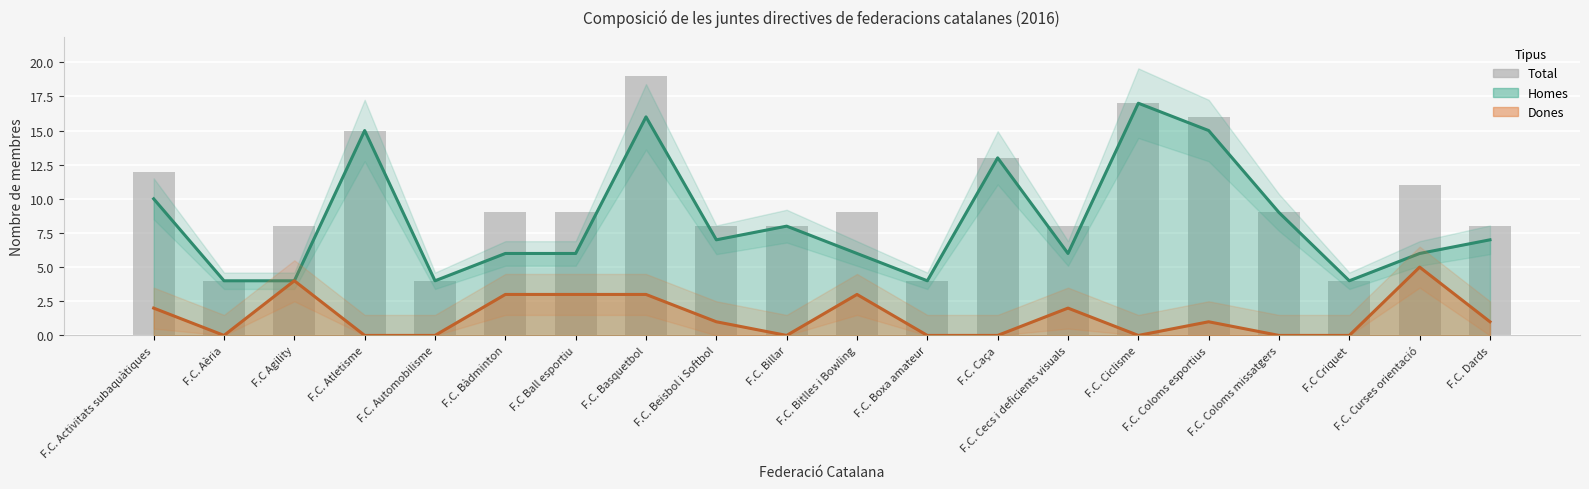

Rank the categories by value from highest to lowest.

F.C. Basquetbol, F.C. Ciclisme, F.C. Coloms esportius, F.C. Atletisme, F.C. Caça, F.C. Activitats subaquàtiques, F.C. Curses orientació, F.C. Bàdminton, F.C Ball esportiu, F.C. Bitlles i Bowling, F.C. Coloms missatgers, F.C Agility, F.C. Beisbol i Softbol, F.C. Billar, F.C. Cecs i deficients visuals, F.C. Dards, F.C. Aèria, F.C. Automobilisme, F.C. Boxa amateur, F.C Criquet